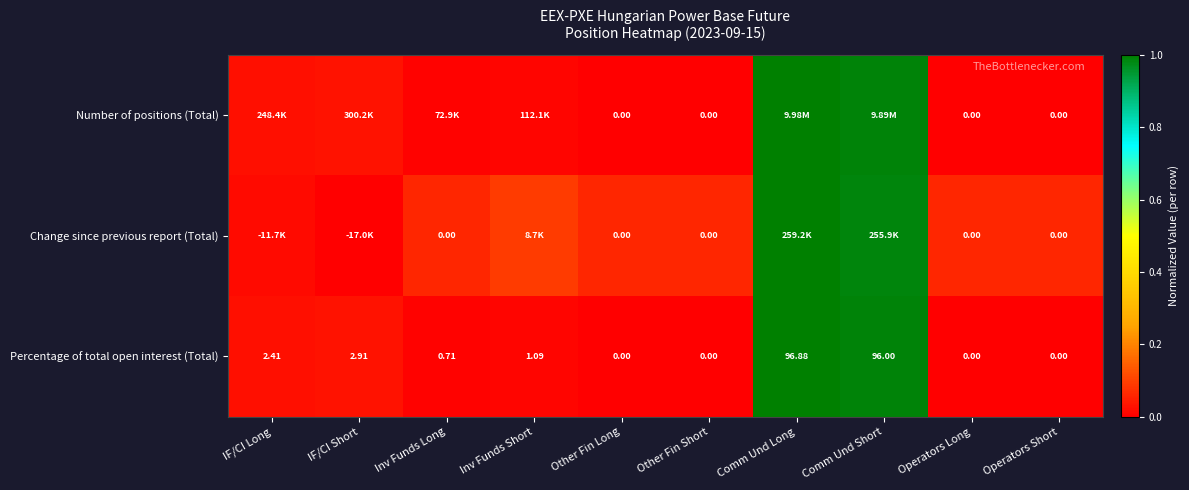

The Percentage of total open interest (Total) series shows 0.0 at Operators Short. True or false?

True